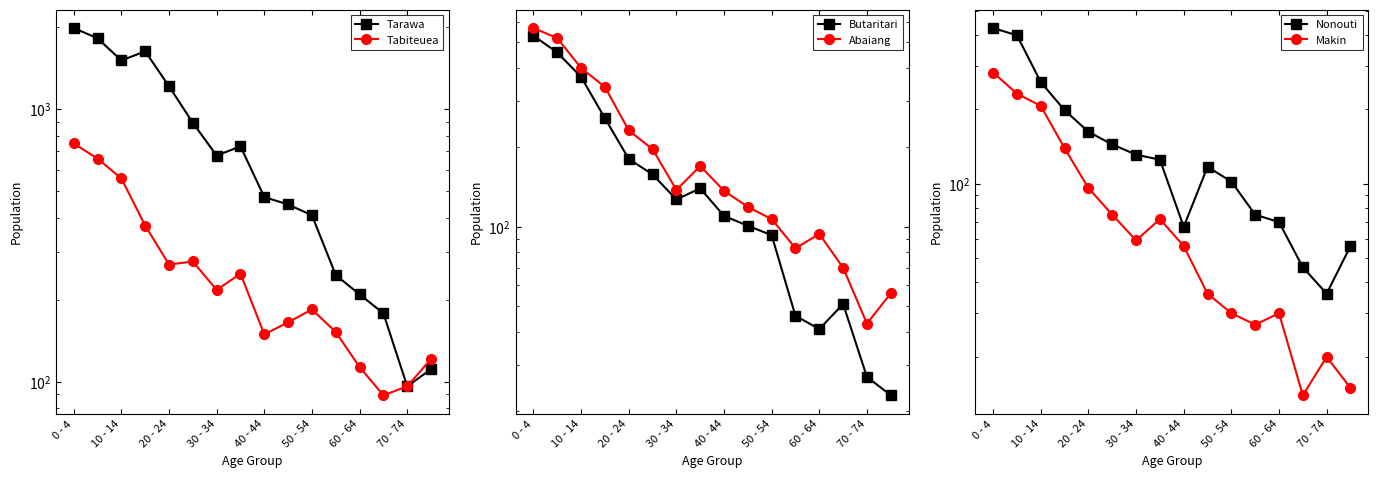

Is the value of Nonouti at 10 - 14 greater than the value of Abaiang at 0 - 4?

No